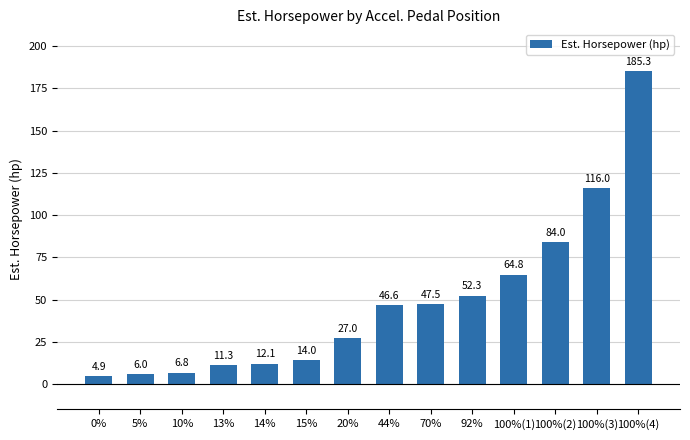

What position from the right is 13%?

11